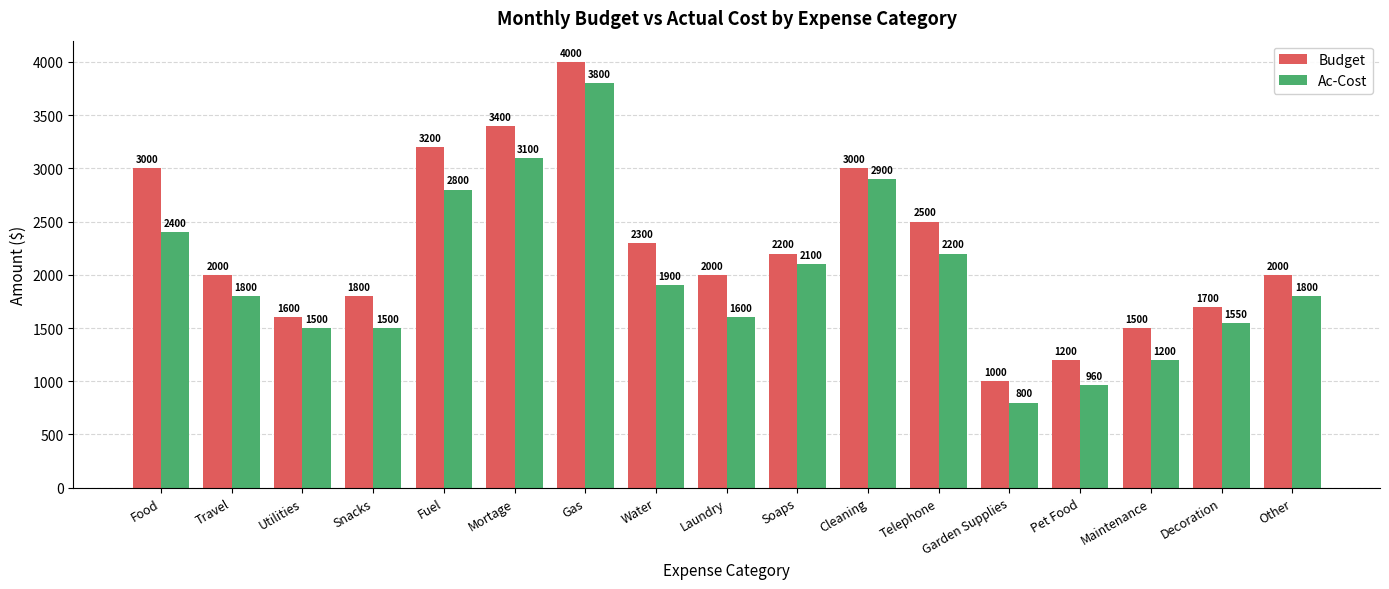

Is it true that Budget equals 1065 at Utilities?

False